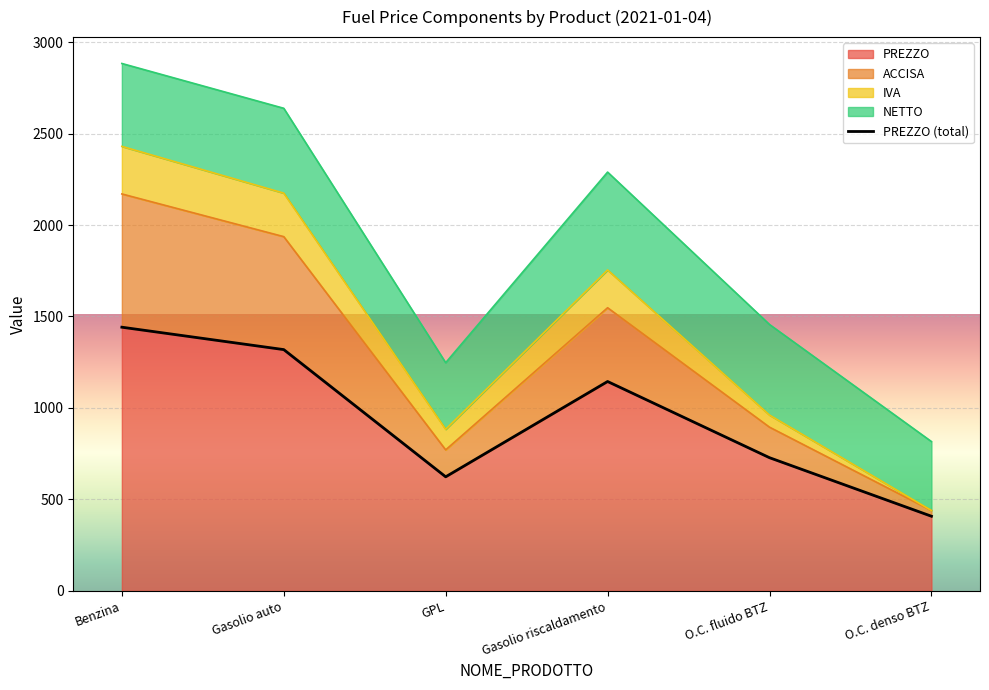

Rank the categories by value from lowest to highest.

O.C. denso BTZ, GPL, O.C. fluido BTZ, Gasolio riscaldamento, Gasolio auto, Benzina